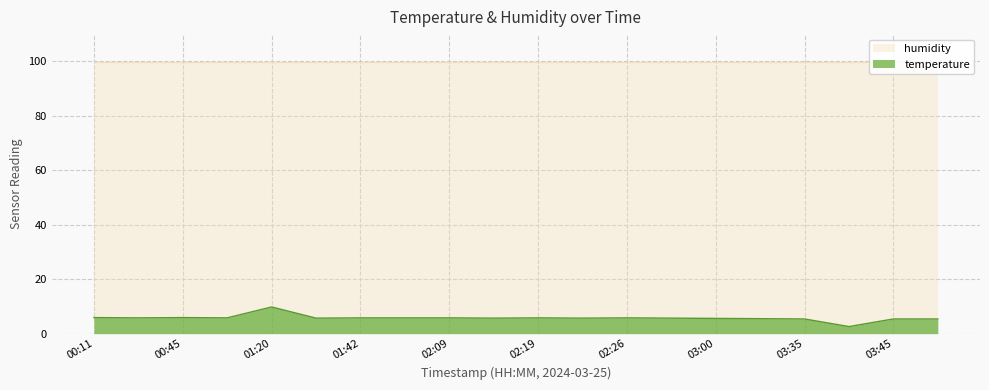

Which category has the highest value across all series?

01:20